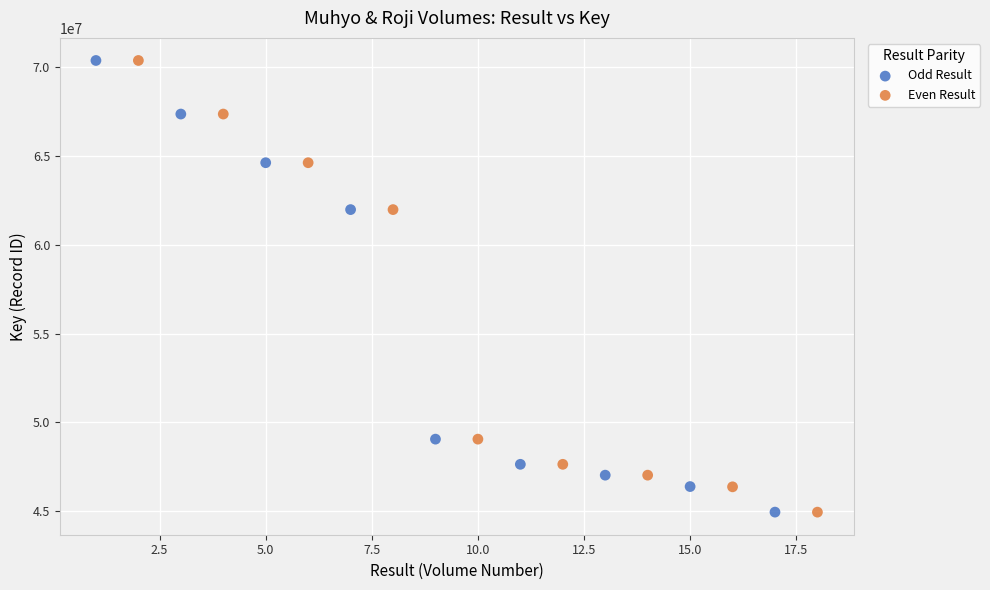

Which series has the largest Y range (max minus min)?

Even Result